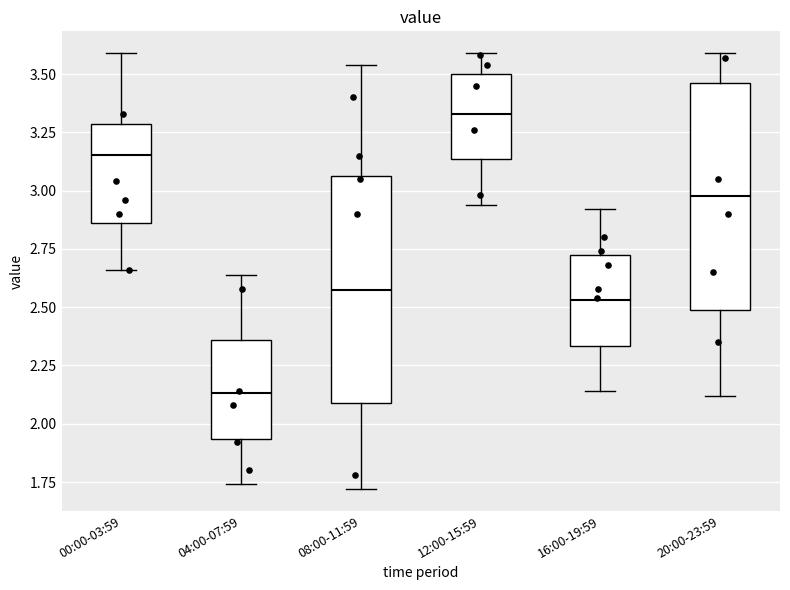

Which box has the lowest median line?

04:00-07:59